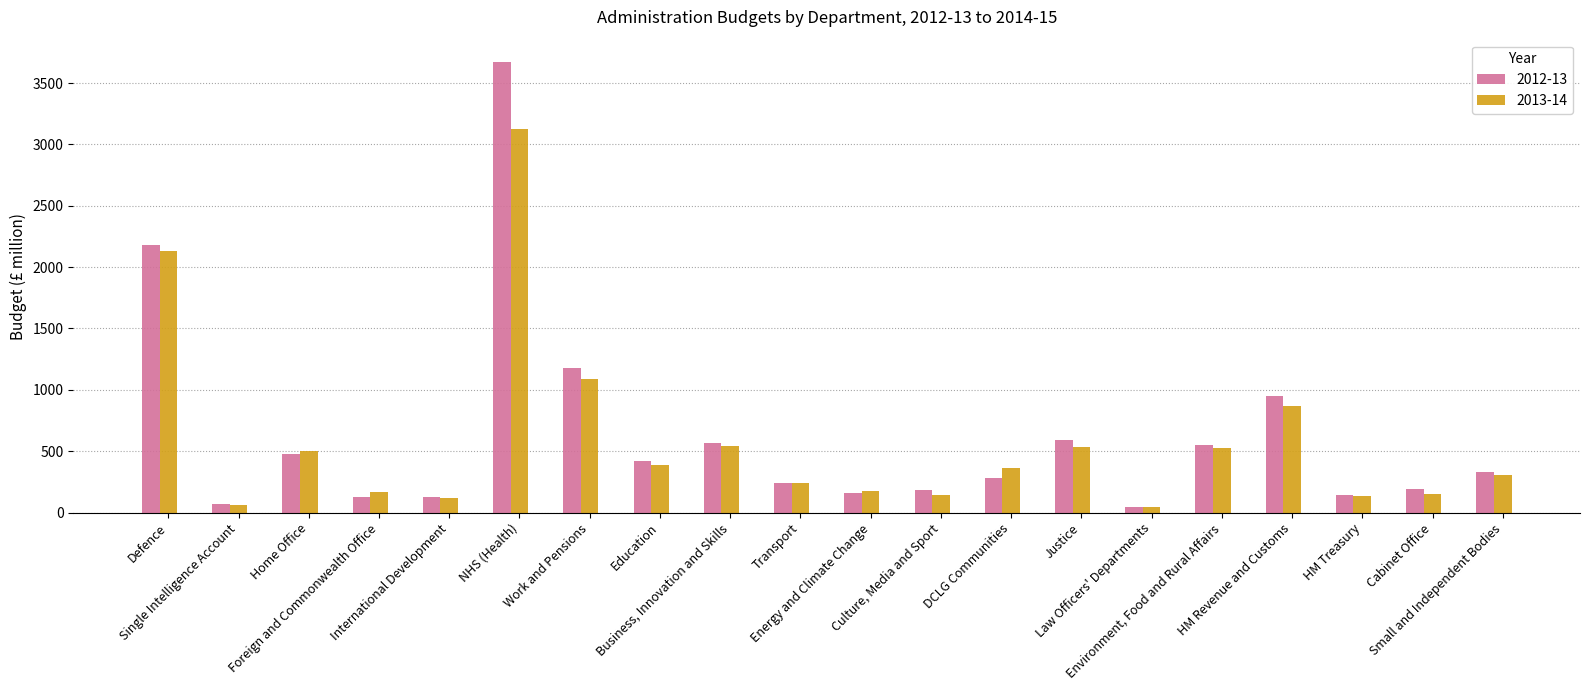

Which series has the largest total across all categories?

2012-13